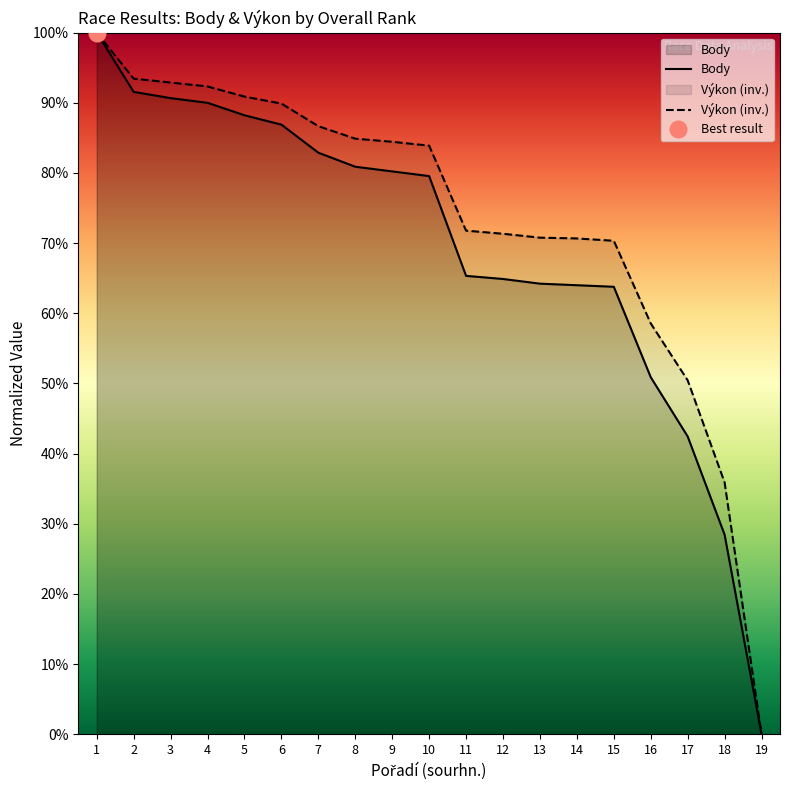

At 18, list the series in order from largest to smallest.

Výkon (inv.), Body